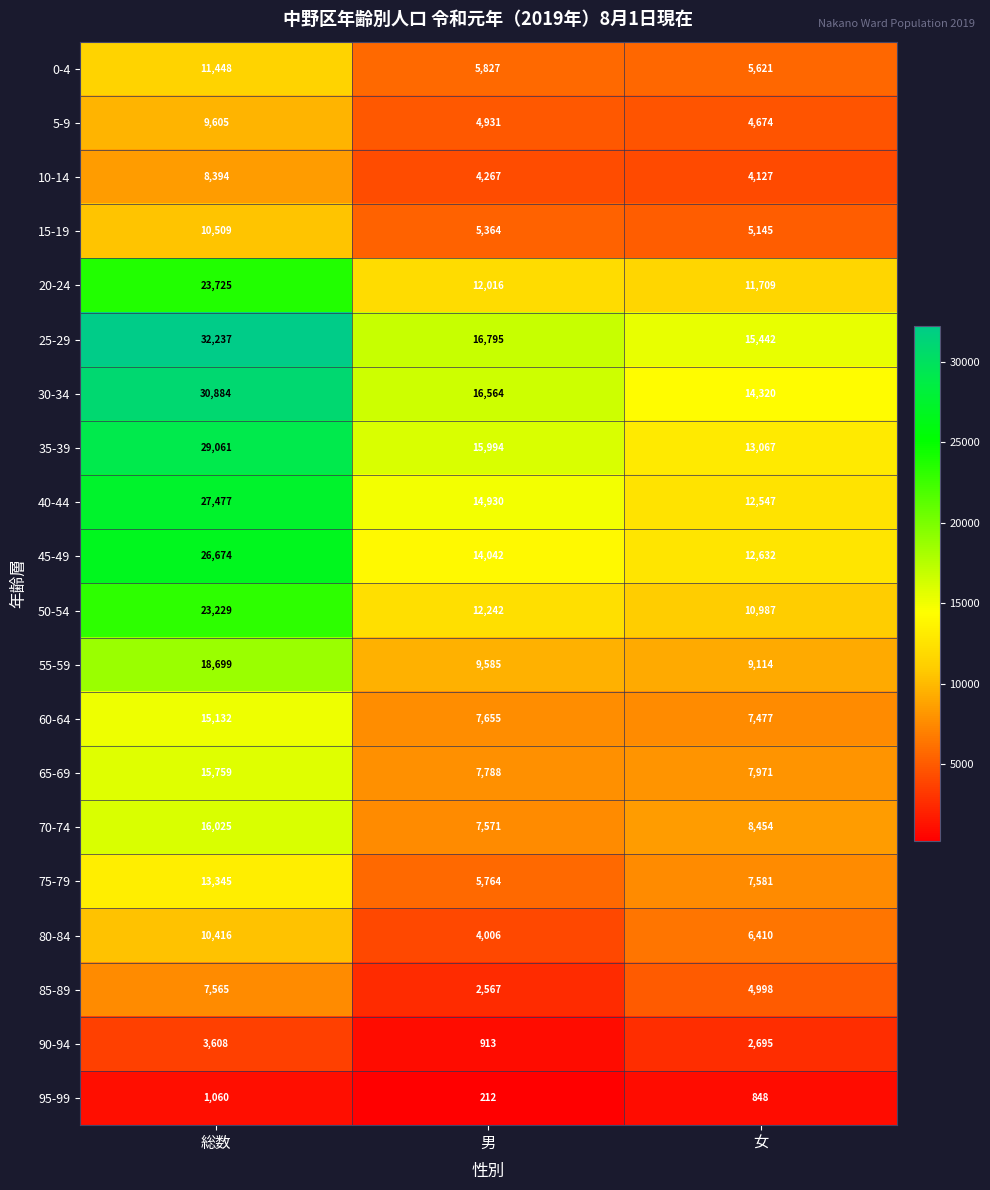

Count the 95-99 values in the range 212 to 1060.

3